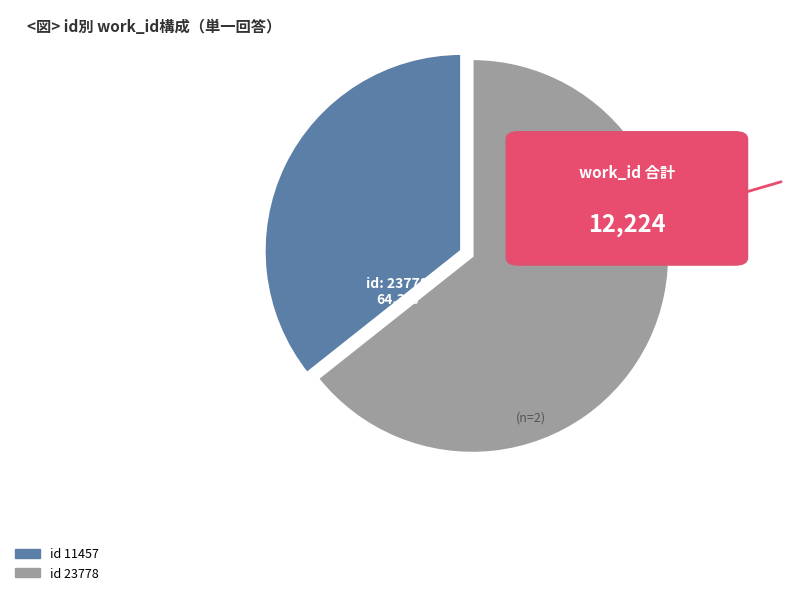

Which slice represents more than half of the pie?

23778